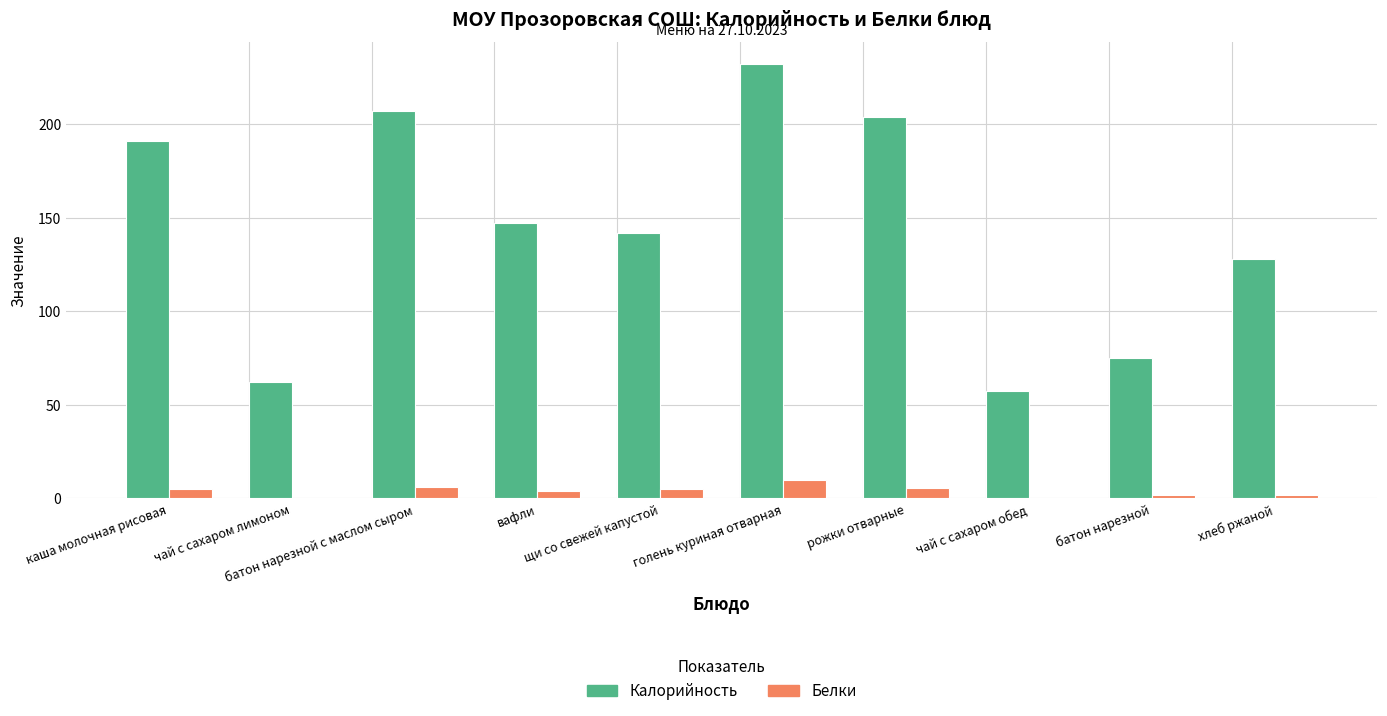

What is the difference between the Калорийность values at батон нарезной and хлеб ржаной?

53.0